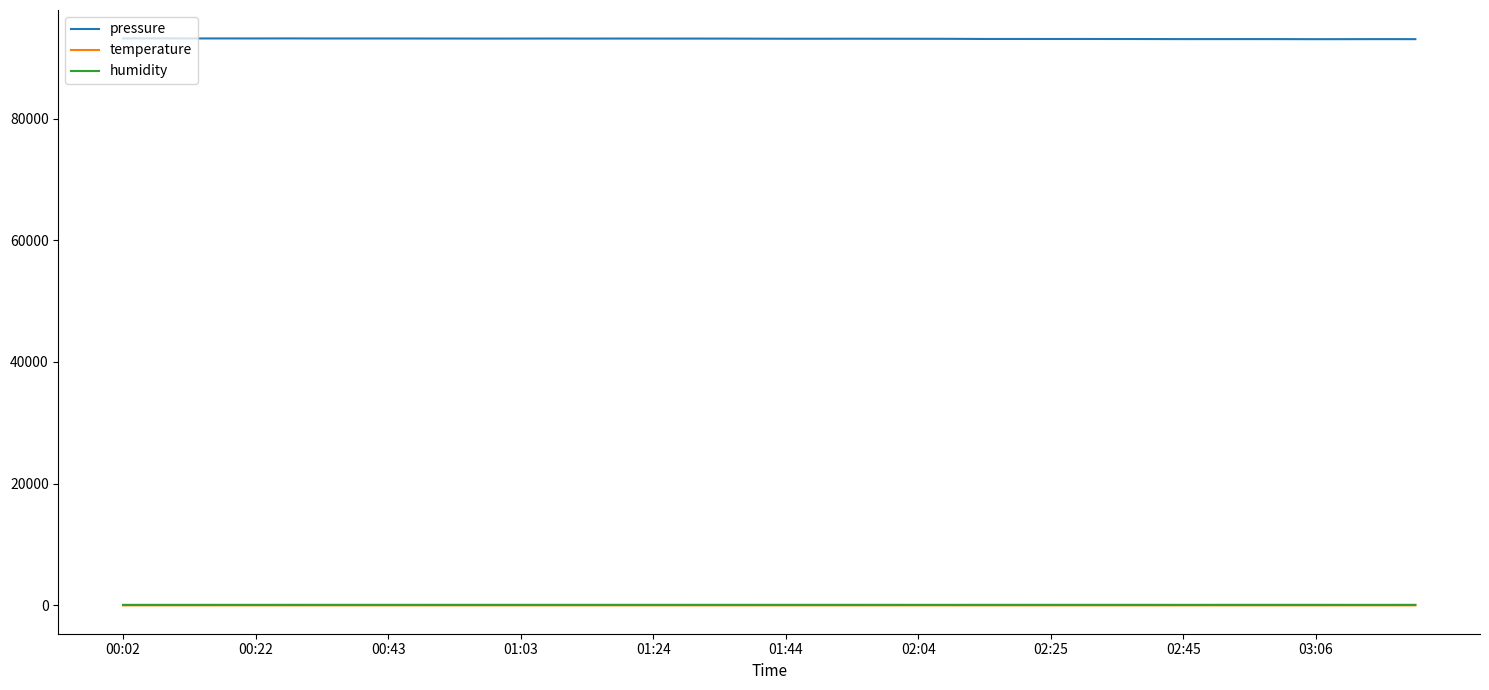

True or false: humidity and pressure cross at least once.

False